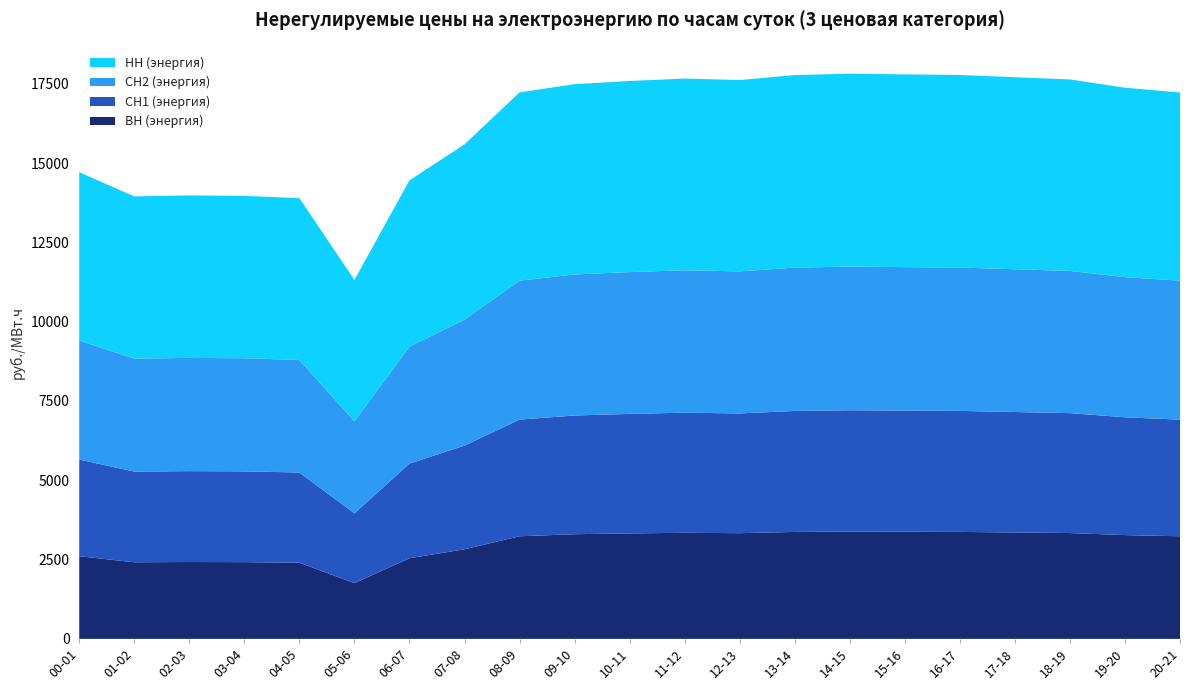

Reading right to left, list all the values displayed in this chart.

ВН (энергия): 20-21=3234.6	19-20=3272.0	18-19=3337.4	17-18=3354.9	16-17=3372.6	15-16=3377.1	14-15=3382.9	13-14=3371.7	12-13=3332.6	11-12=3344.2	10-11=3325.2	09-10=3300.0	08-09=3235.3	07-08=2825.6	06-07=2541.7	05-06=1757.4	04-05=2401.7	03-04=2419.7	02-03=2423.2	01-02=2415.8	00-01=2606.1
СН1 (энергия): 20-21=3677.1	19-20=3714.4	18-19=3779.8	17-18=3797.3	16-17=3815.0	15-16=3819.6	14-15=3825.3	13-14=3814.2	12-13=3775.0	11-12=3786.6	10-11=3767.7	09-10=3742.4	08-09=3677.7	07-08=3268.0	06-07=2984.2	05-06=2199.8	04-05=2844.1	03-04=2862.2	02-03=2865.6	01-02=2858.2	00-01=3048.5
СН2 (энергия): 20-21=4380.8	19-20=4418.1	18-19=4483.5	17-18=4501.0	16-17=4518.7	15-16=4523.2	14-15=4529.0	13-14=4517.8	12-13=4478.7	11-12=4490.3	10-11=4471.4	09-10=4446.1	08-09=4381.4	07-08=3971.7	06-07=3687.8	05-06=2903.5	04-05=3547.8	03-04=3565.8	02-03=3569.3	01-02=3561.9	00-01=3752.2
НН (энергия): 20-21=5933.4	19-20=5970.7	18-19=6036.1	17-18=6053.6	16-17=6071.3	15-16=6075.9	14-15=6081.6	13-14=6070.5	12-13=6031.3	11-12=6042.9	10-11=6024.0	09-10=5998.8	08-09=5934.1	07-08=5524.3	06-07=5240.5	05-06=4456.1	04-05=5100.4	03-04=5118.5	02-03=5121.9	01-02=5114.5	00-01=5304.8